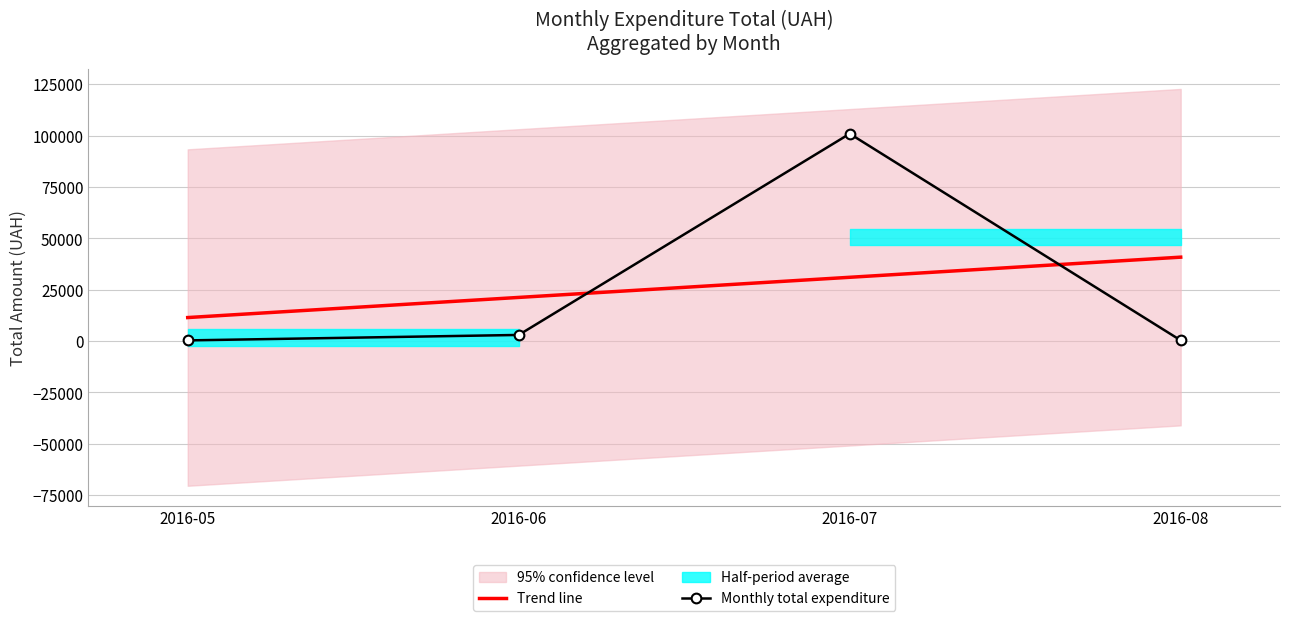

At which label does Trend line first exceed 31040?

2016-07